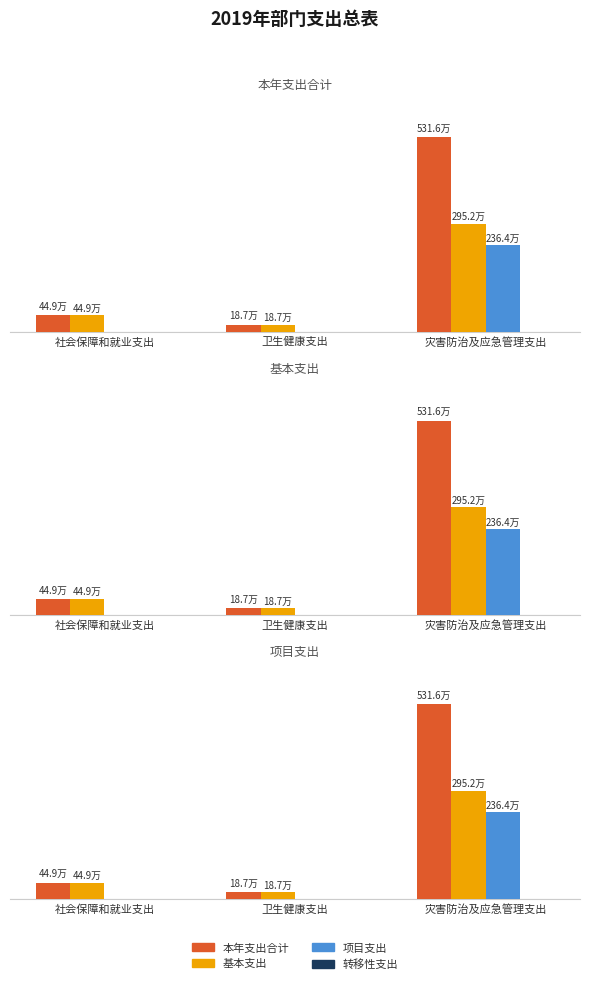

List the series in order of their peak value, lowest first.

转移性支出, 项目支出, 基本支出, 本年支出合计